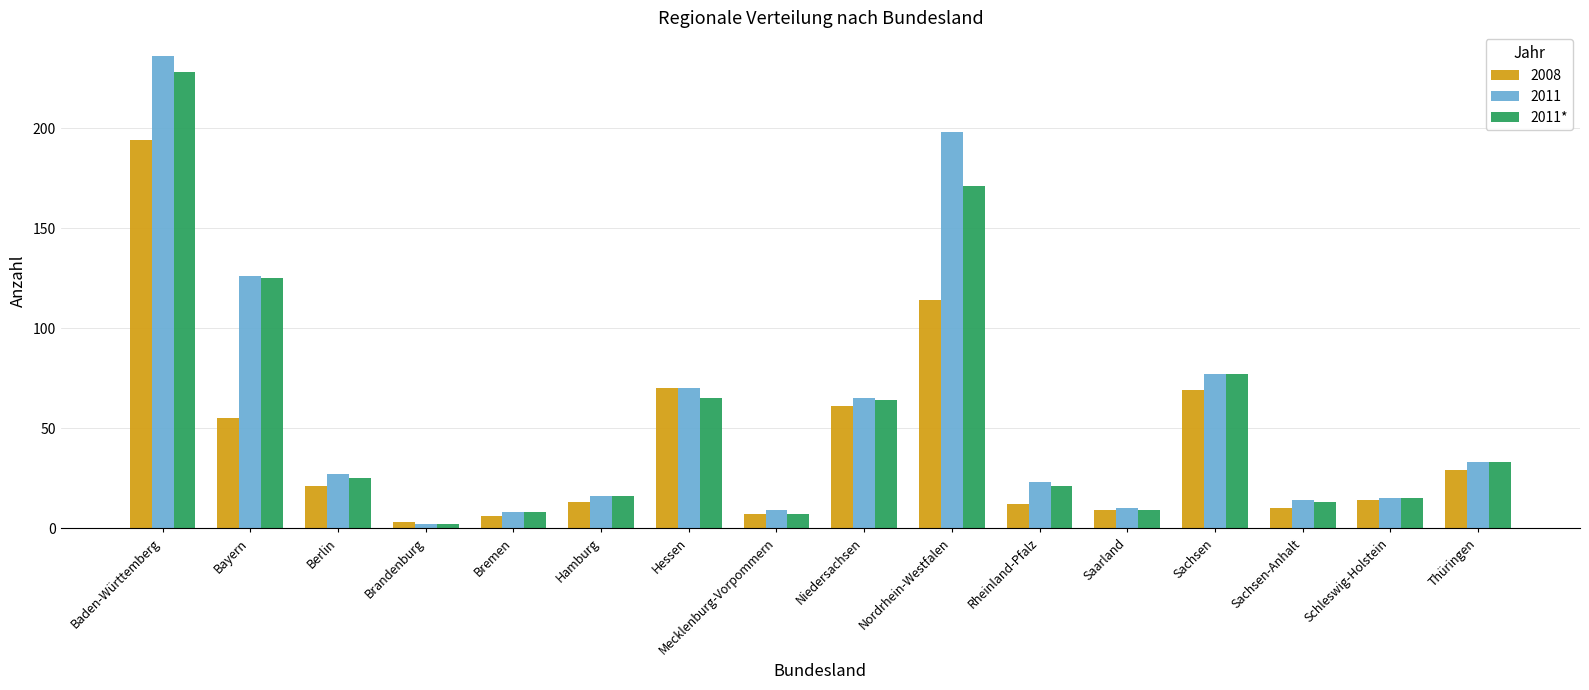

At which label is 2011 closest to 119?

Bayern